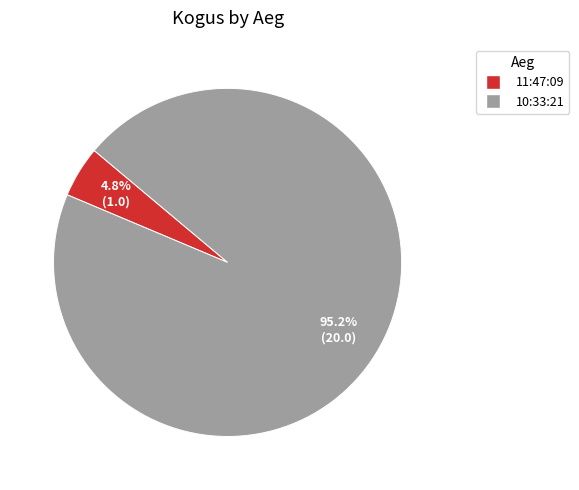

What percentage is the 10:33:21 slice, to the nearest percent?

95%